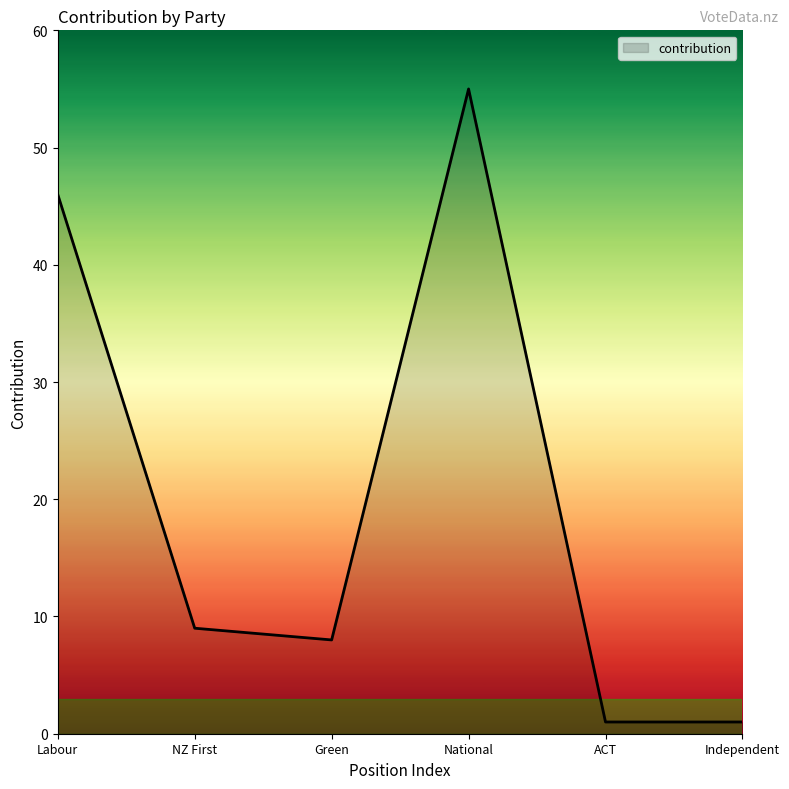

What is the difference between the maximum and second lowest values?

54